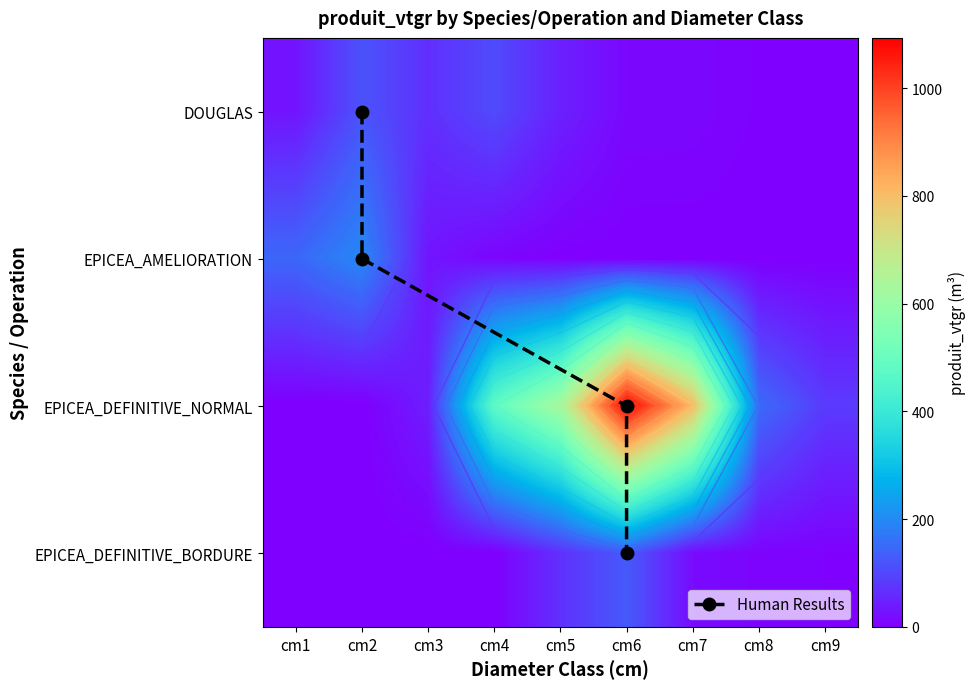

True or false: EPICEA_DEFINITIVE_BORDURE has a value of 50.8 at 2.

False